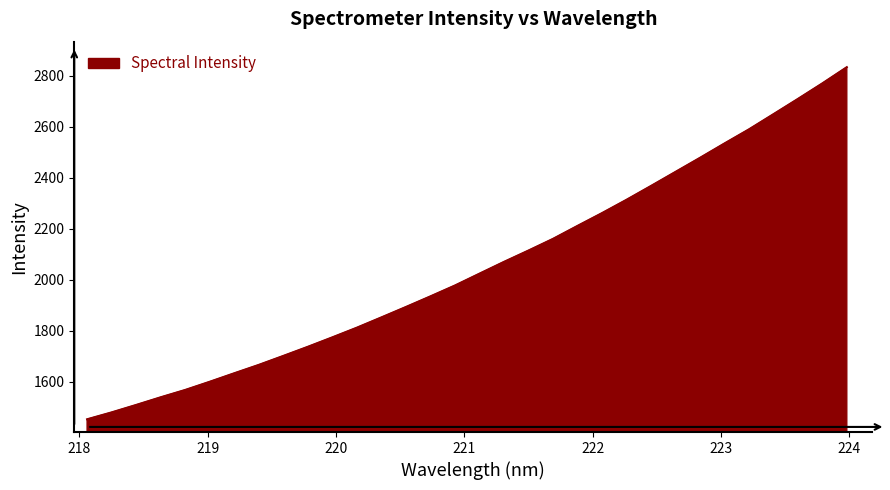

True or false: there are more than 0 points higher than both neighbors.

False